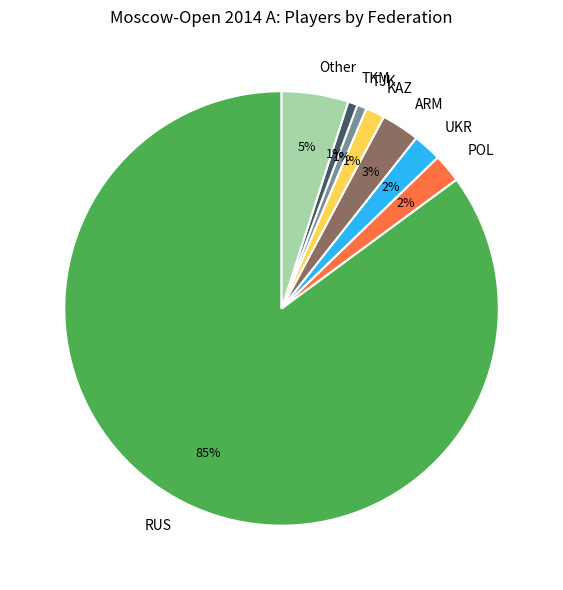

What is the majority slice?

RUS